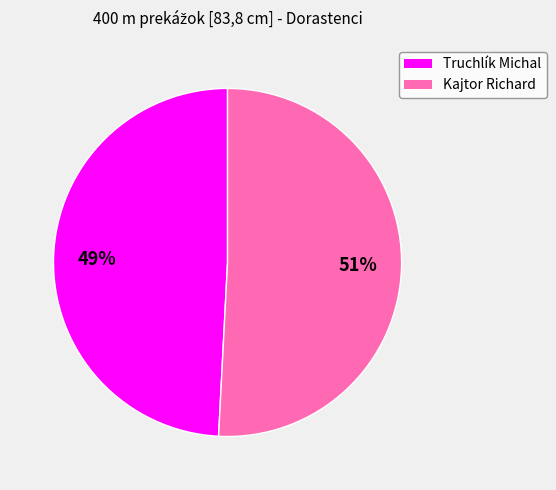

Rank the categories by value from highest to lowest.

Kajtor Richard, Truchlík Michal